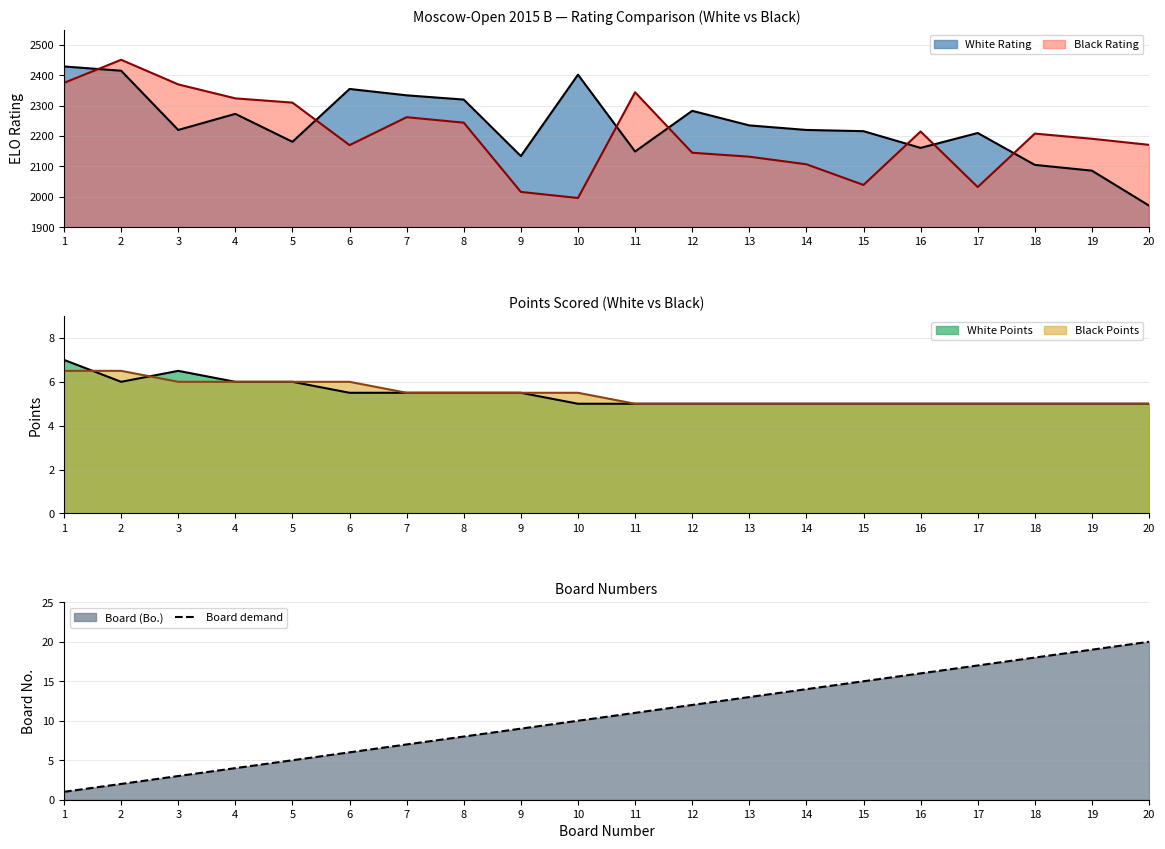

What is the minimum value shown in the chart?

1